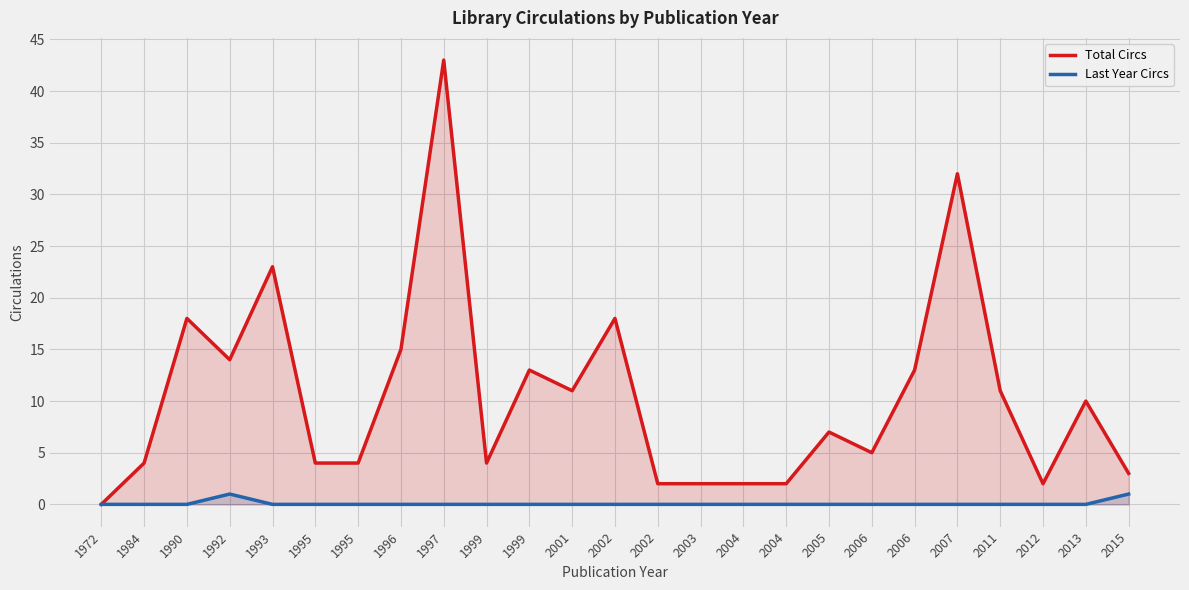

What is the sum of all Total Circs values?

262